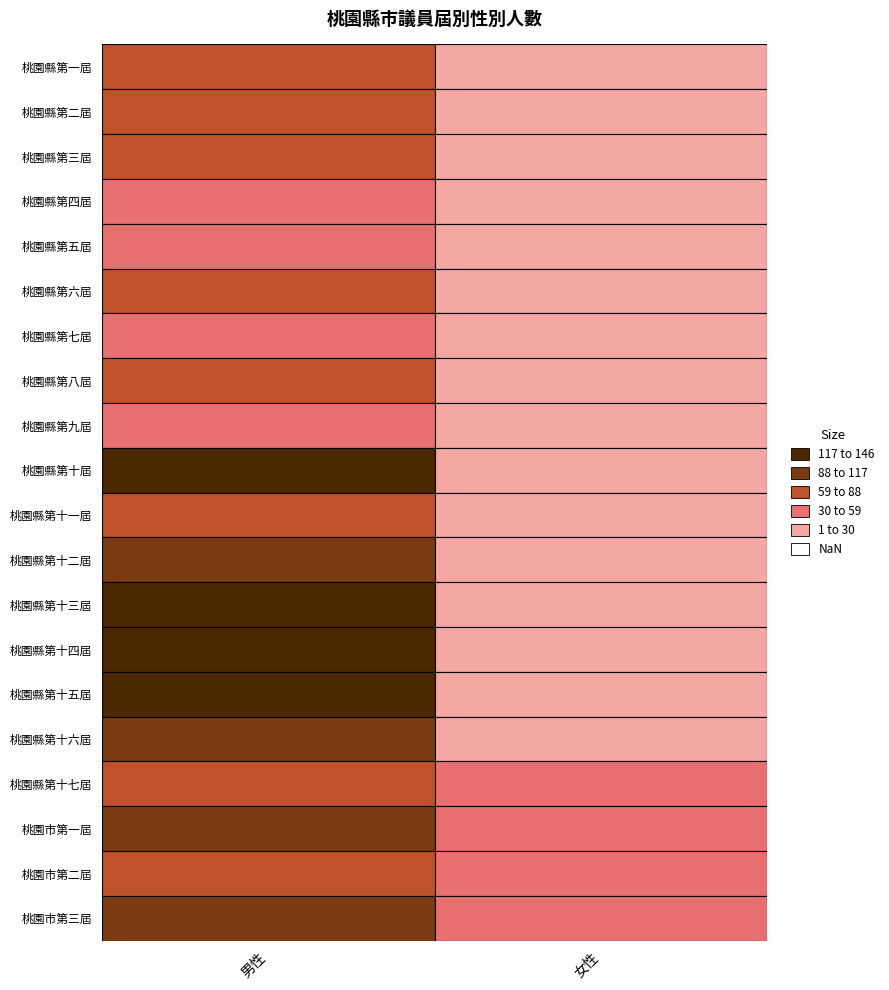

What value does the 桃園市第二屆 series have at 0?

88